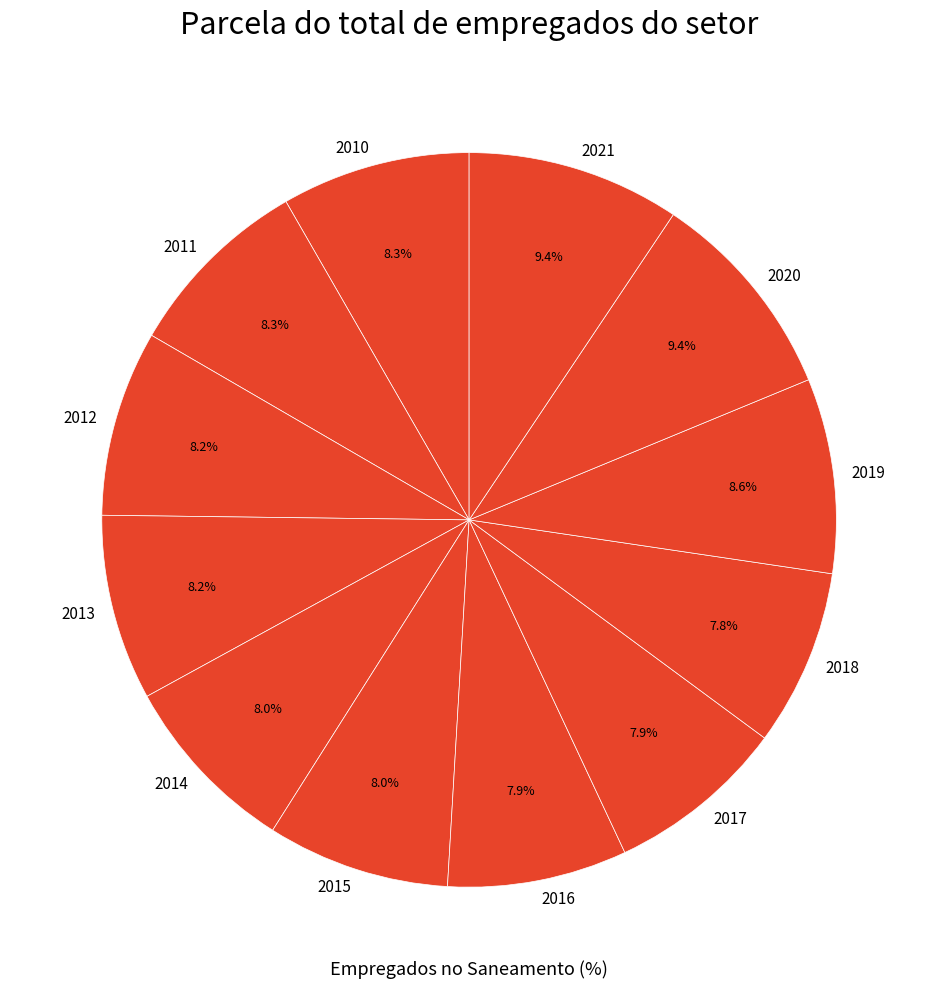

To the nearest percent, what percentage of the pie is 2020?

9%